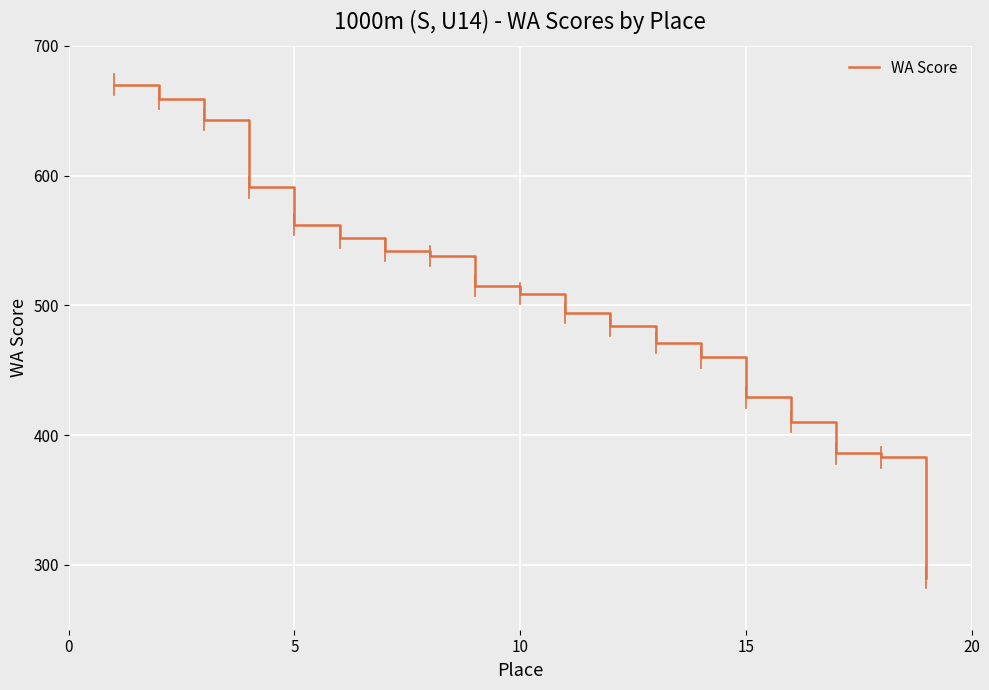

What is the minimum value shown in the chart?

290